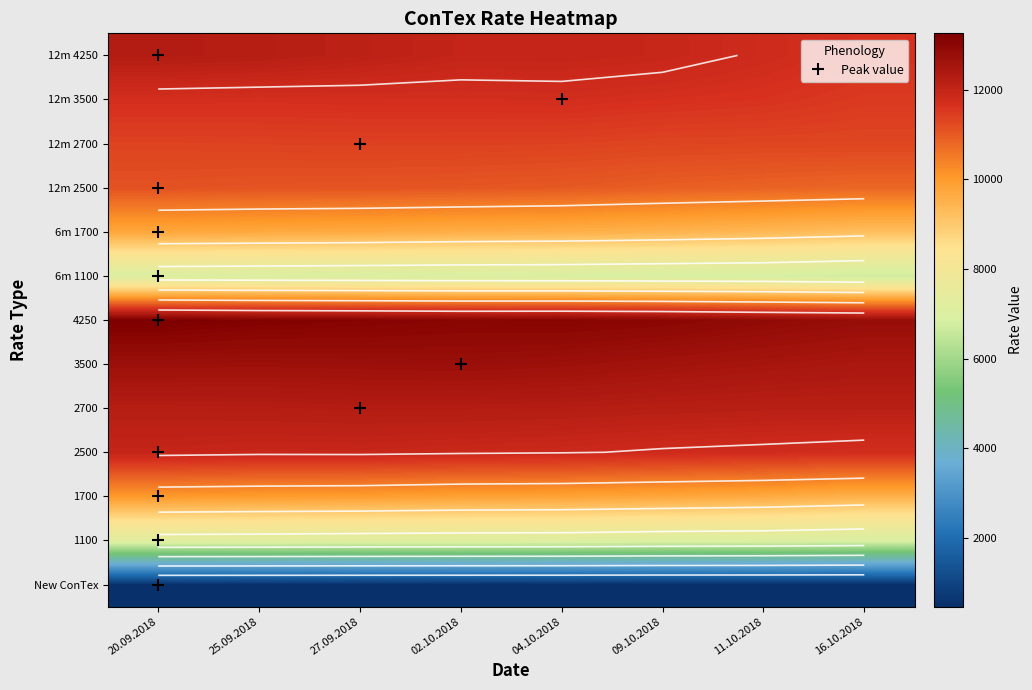

At which category does the chart reach its minimum across all series?

16.10.2018